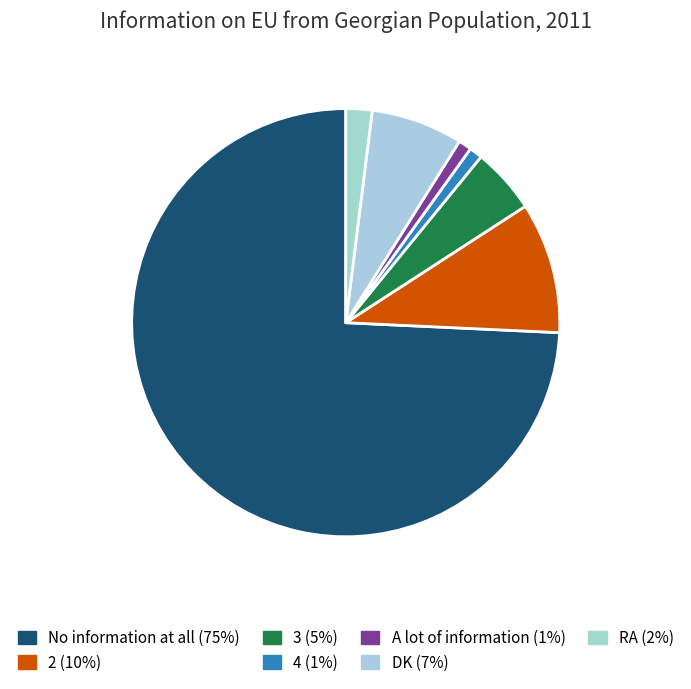

Does A lot of information represent more than half of the total?

No